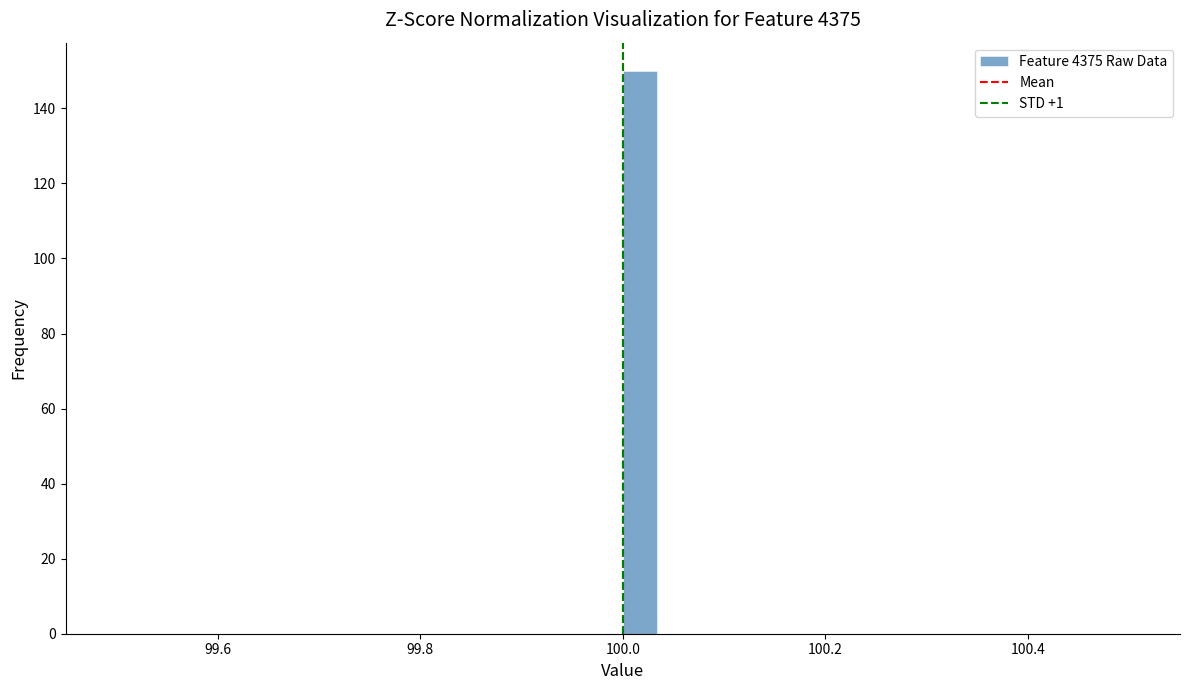

Read against the x-axis, roughly where is the centre of the tallest bar?

100.02